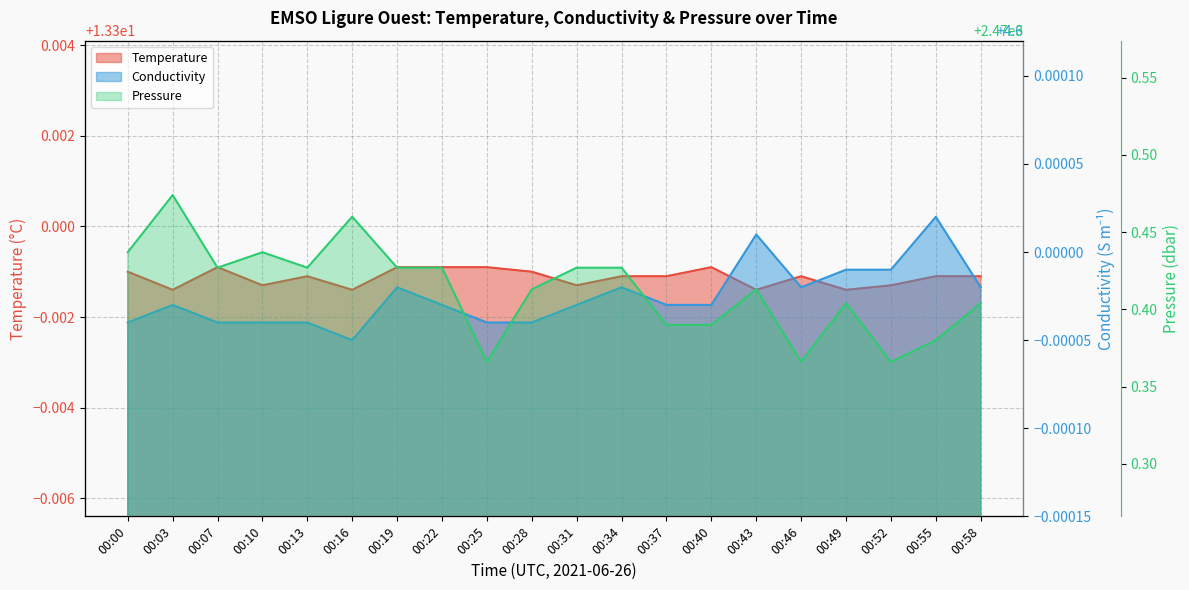

True or false: Pressure and Temperature cross at least once.

False